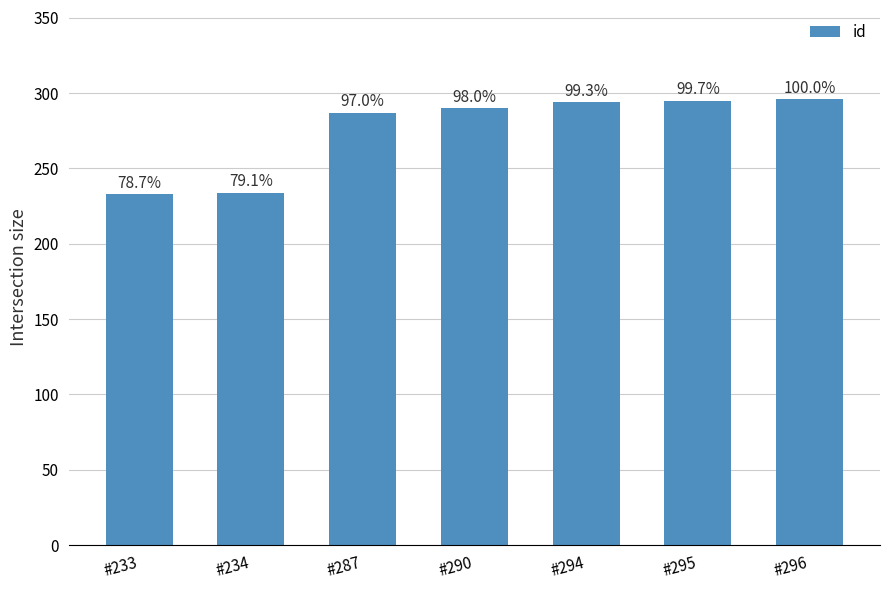

Approximately how many times larger is the value at #234 compared to #295?

0.8